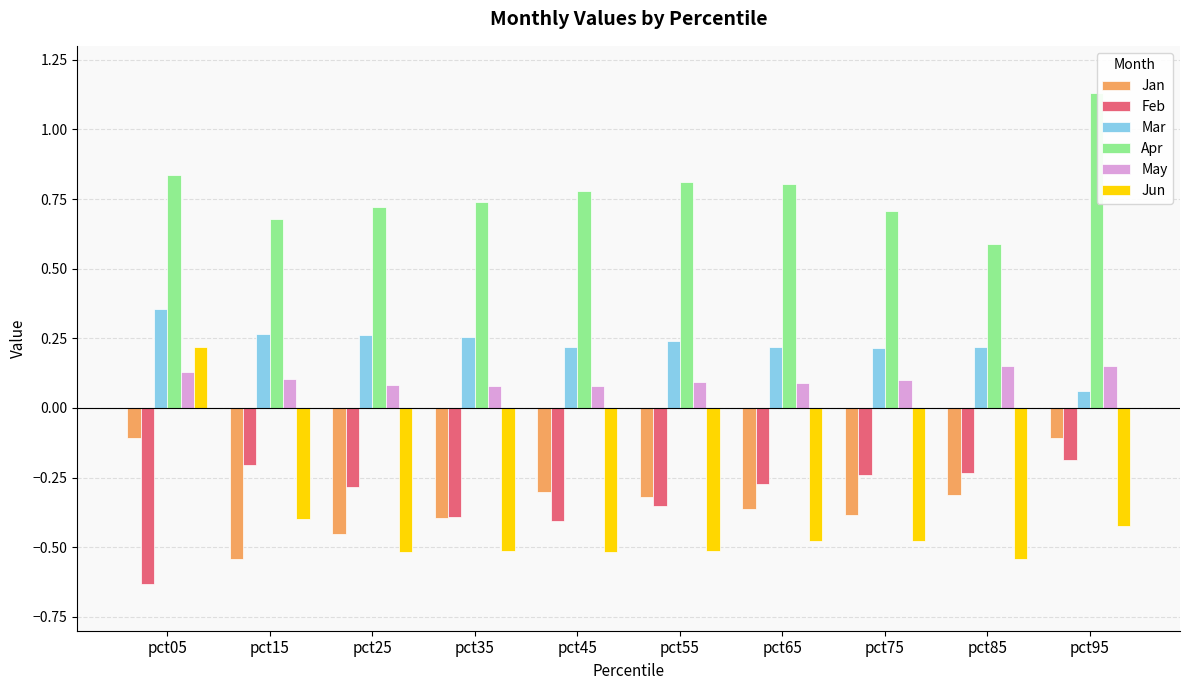

Which series has the largest range (max minus min)?

Jun